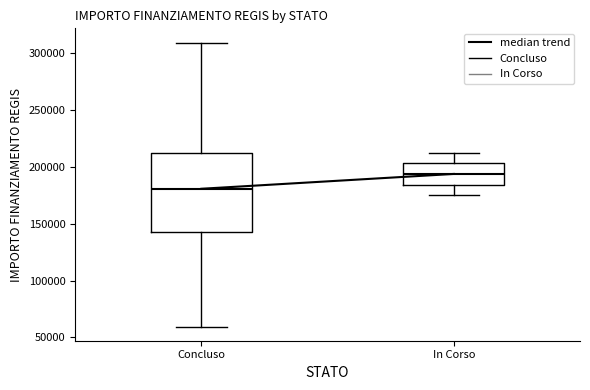

Which box's median line is the highest?

In Corso